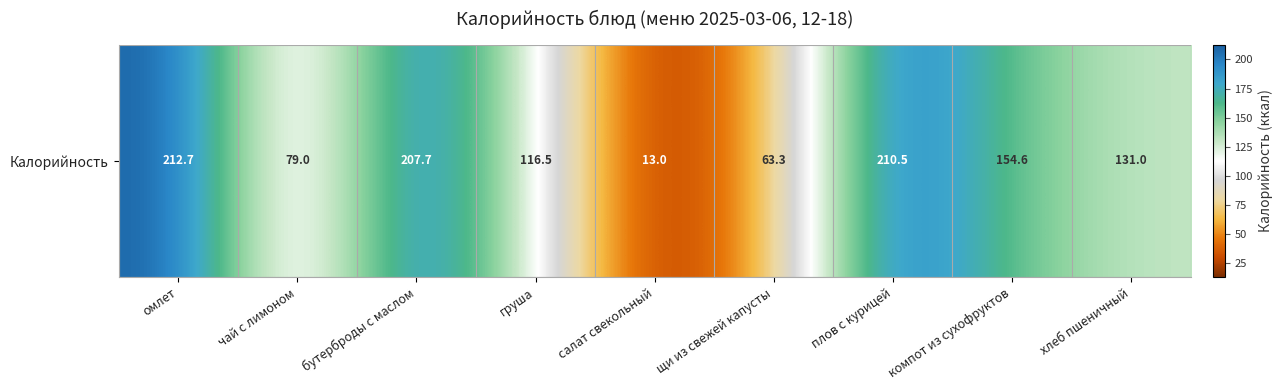

What is the minimum value shown in the chart?

13.0